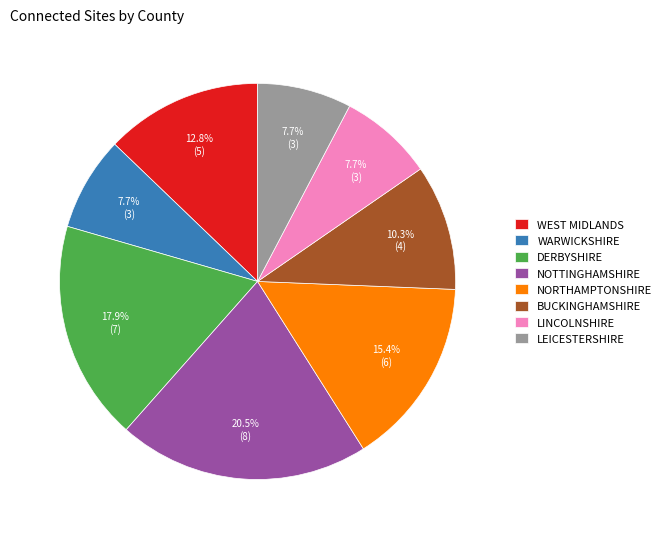

Is there a majority slice in this chart?

No